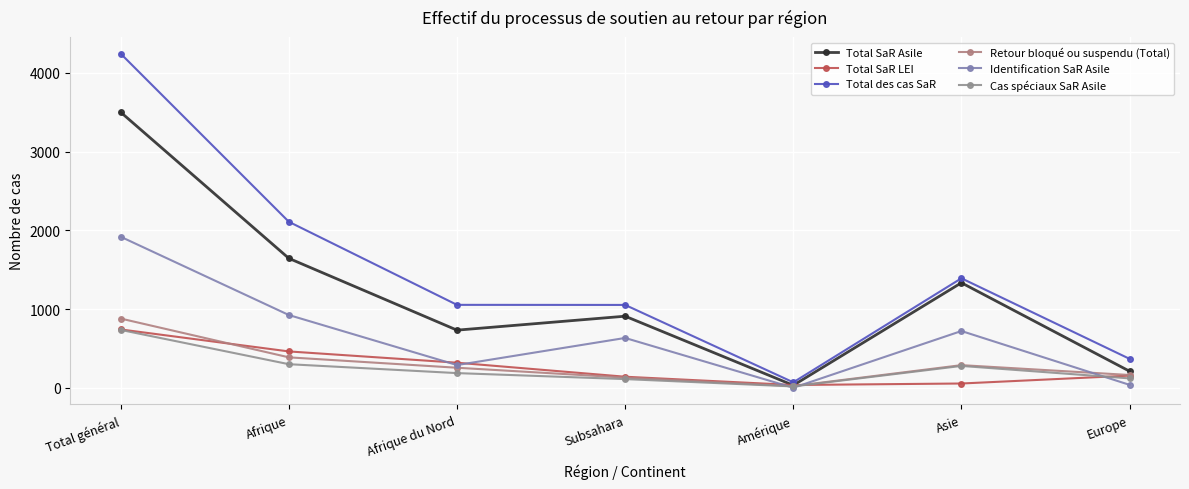

At which label does Identification SaR Asile first exceed 635?

Total général